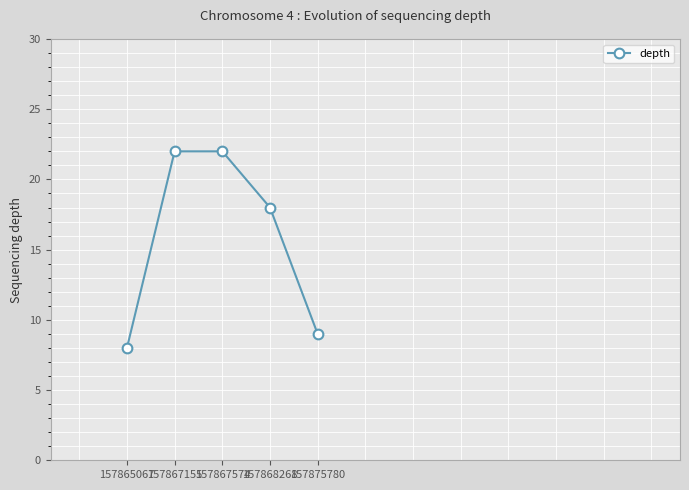

Between 157865067 and 157867155, which is larger?

157867155